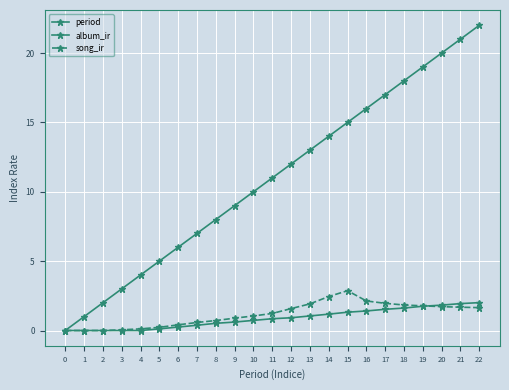

How many values in period are above zero?

22